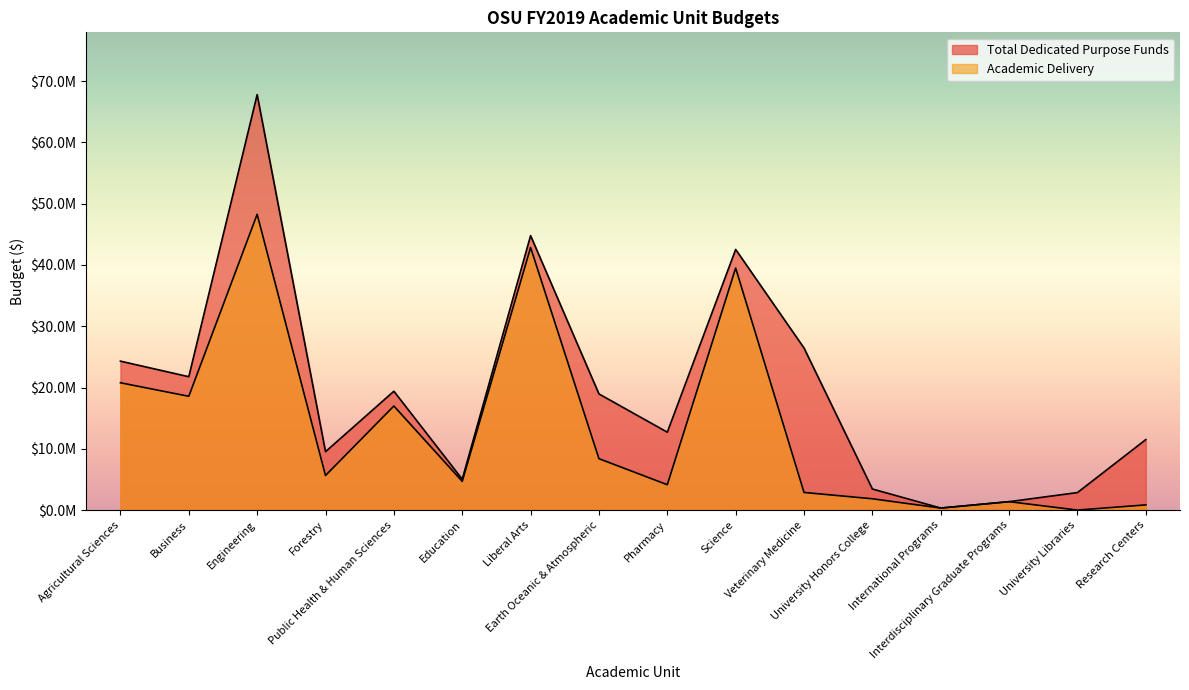

What is the spread (max minus min) of values at Earth Oceanic & Atmospheric?

10567323.5